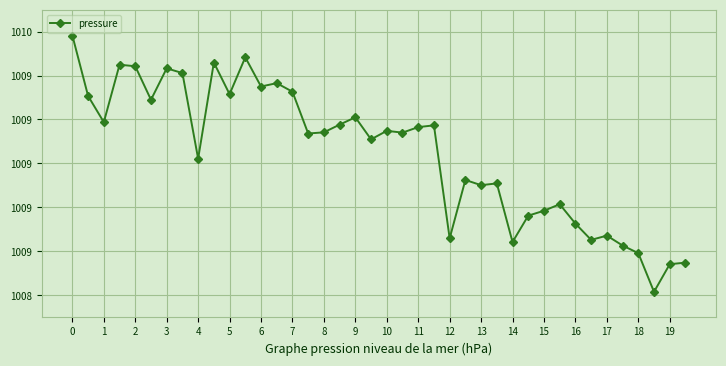

True or false: the data has more than 1 interior local peaks.

True